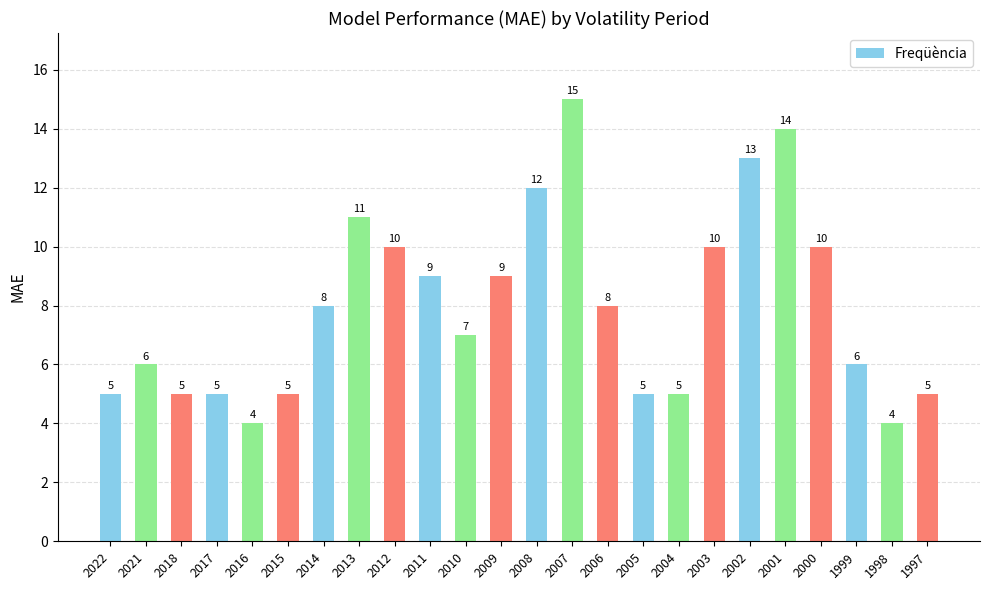

The value at 2012 is 18. True or false?

False